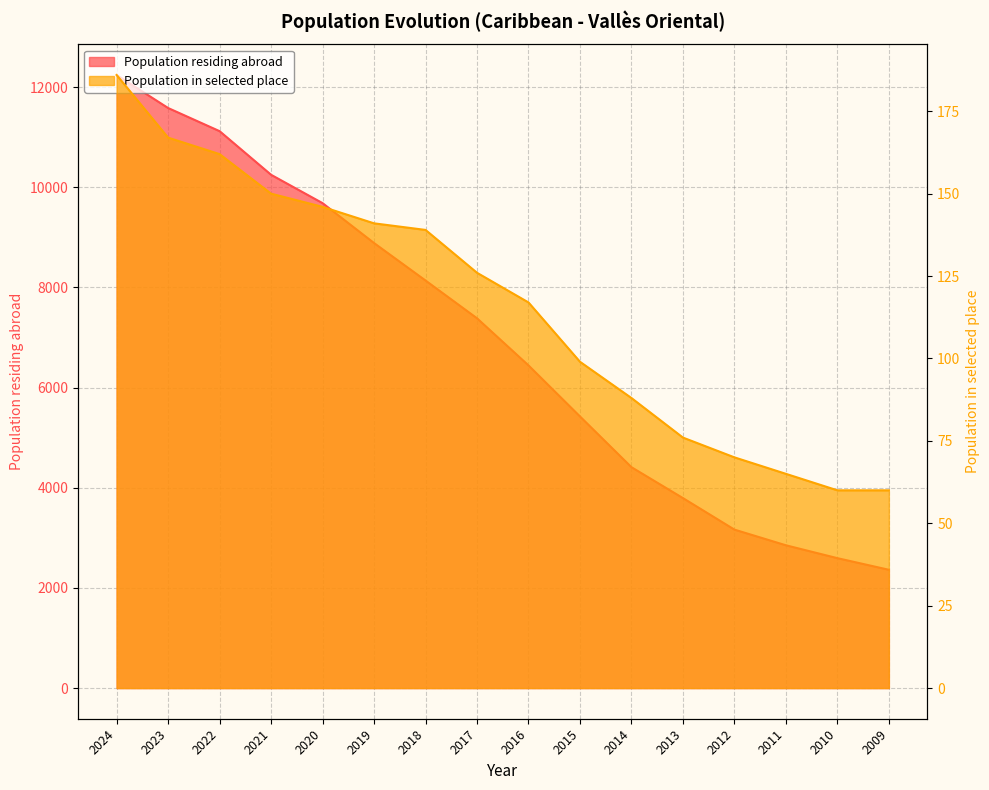

What is the difference between the Population in selected place values at 2021 and 2012?

80